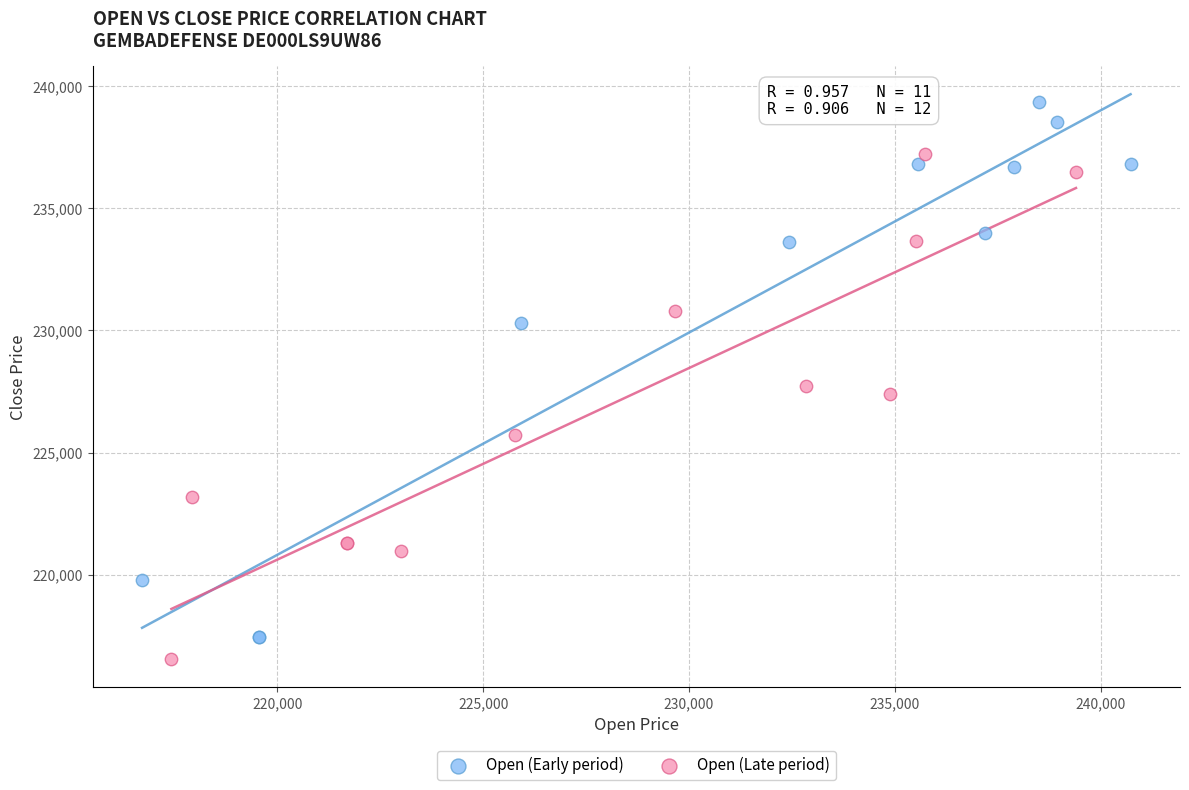

Which series reaches the minimum Y coordinate?

Open (Late period)